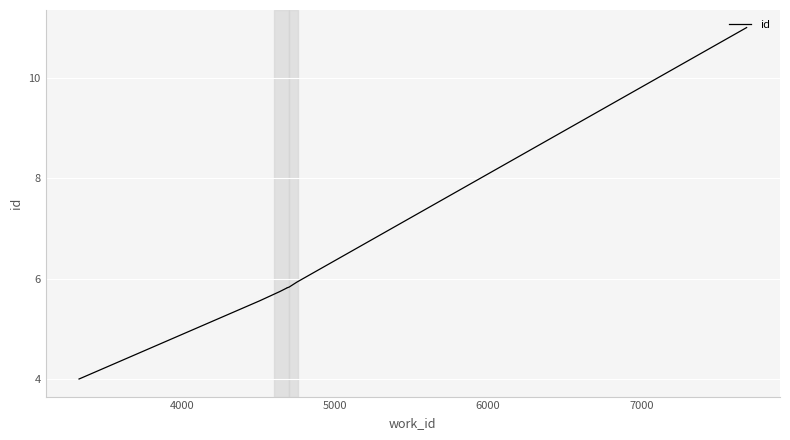

What is the smallest value displayed?

4.0